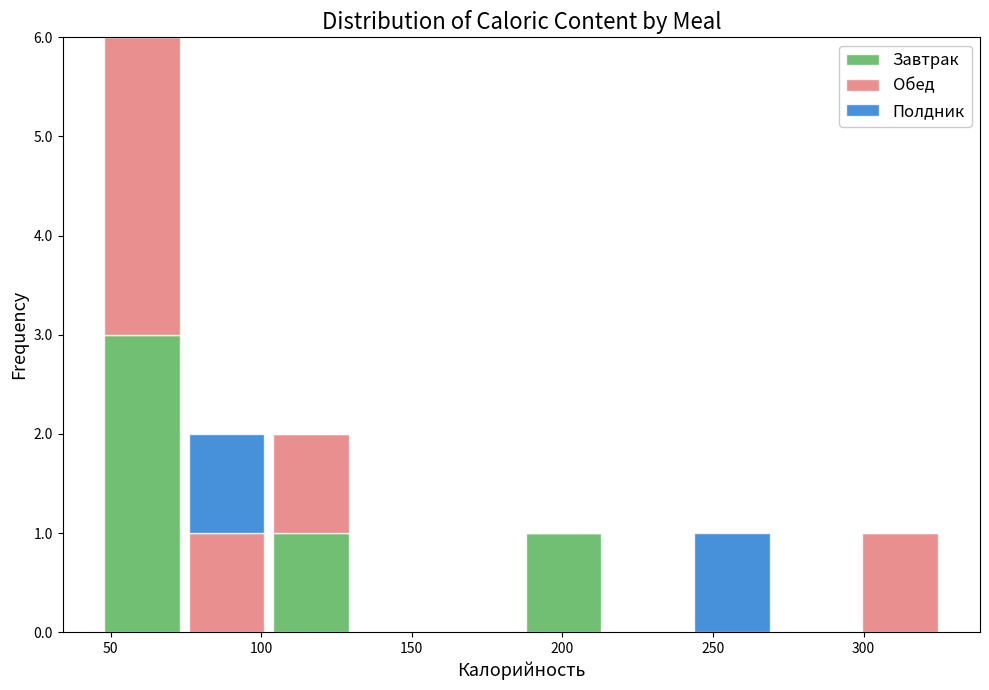

What is the total height of the stacked bar covering 100 to 130 on the x-axis? Neither the bar edges nor the heights are printed on the chart, so give them approximately, as read against the axes.

2